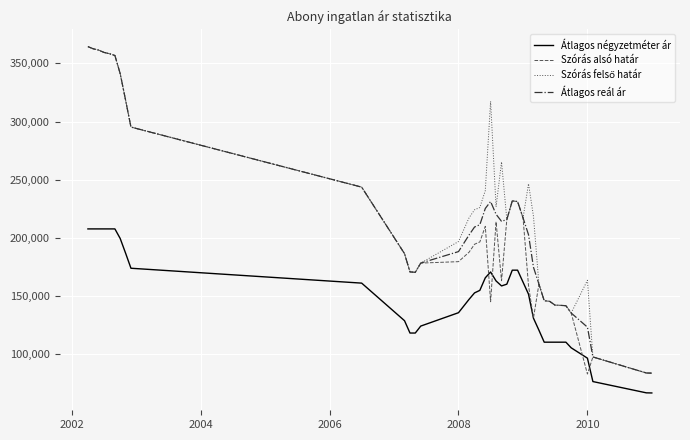

True or false: Átlagos reál ár and Átlagos négyzetméter ár cross at least once.

False